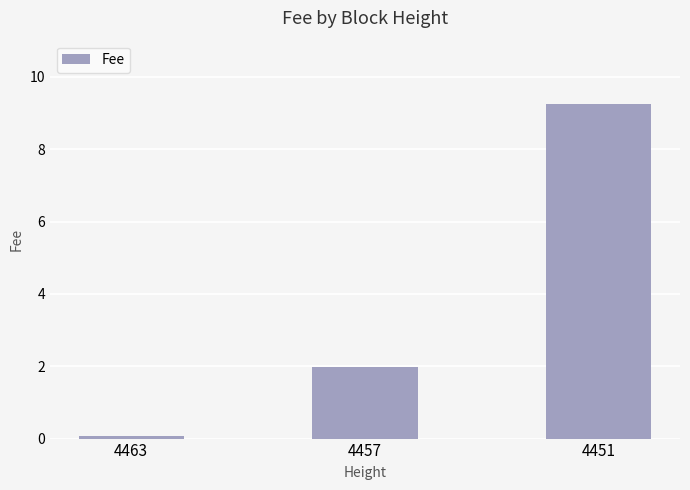

What is the approximate value at 4463?

0.1